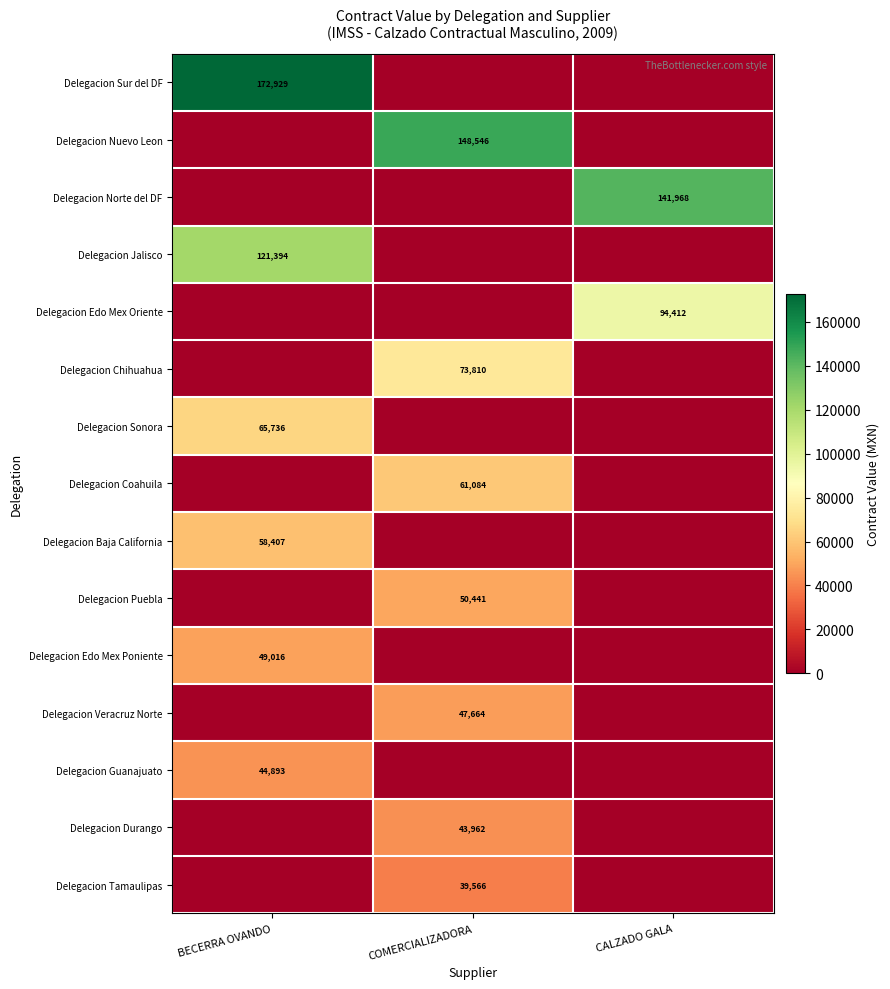

The Delegacion Jalisco series shows 33877 at BECERRA OVANDO. True or false?

False